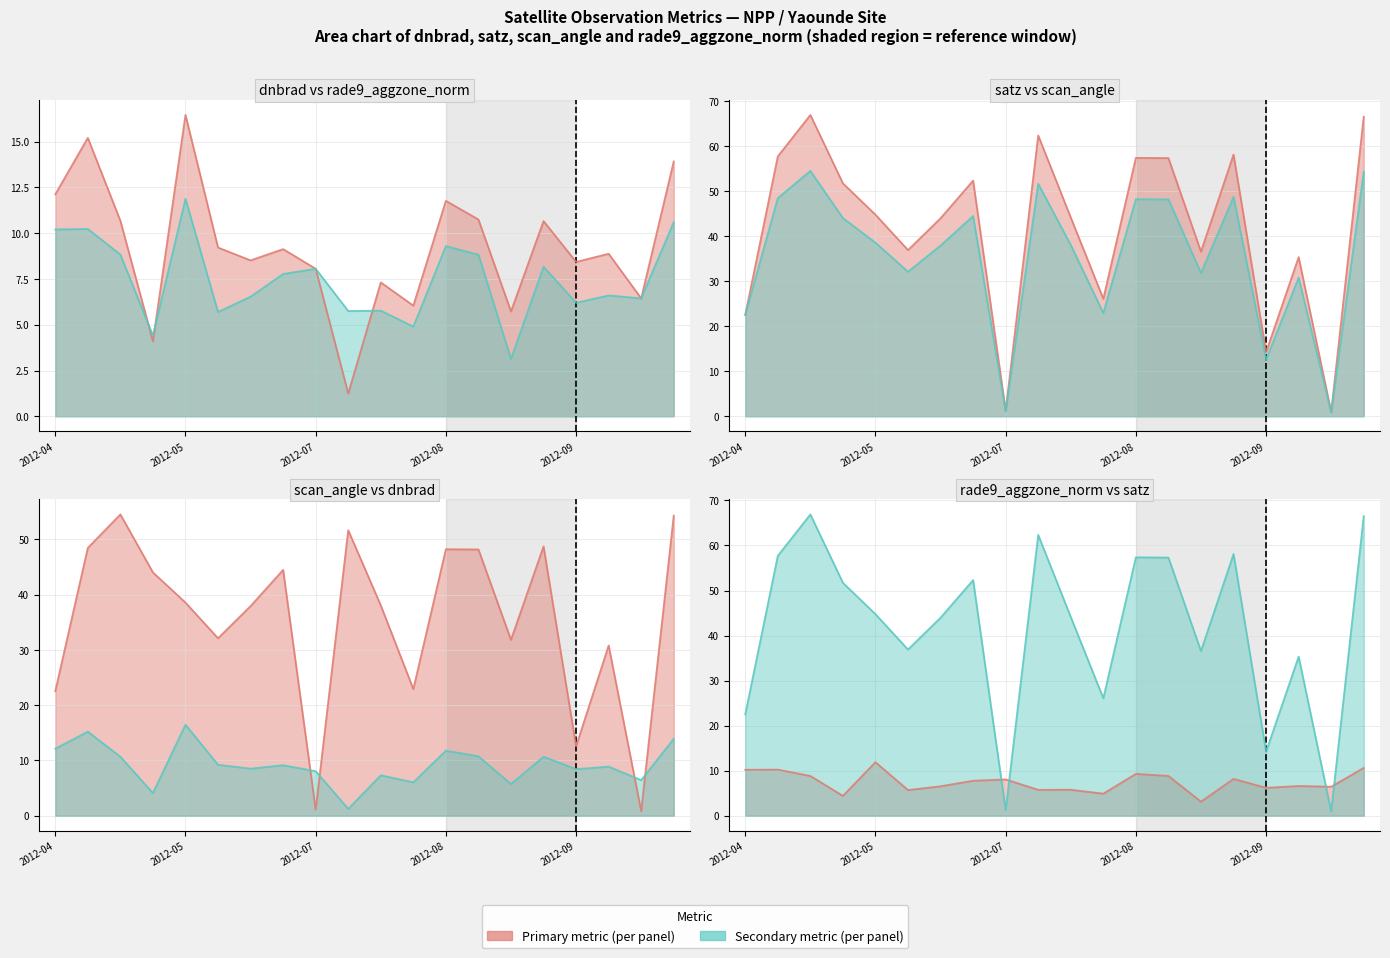

True or false: scan_angle and satz cross at least once.

False